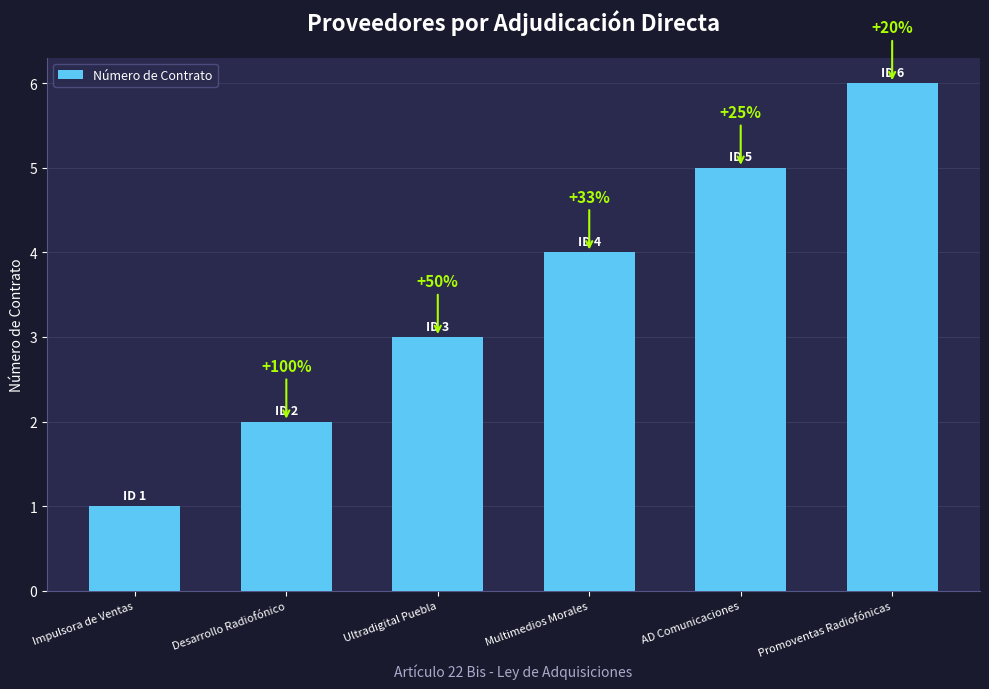

How many bars are there in total?

6